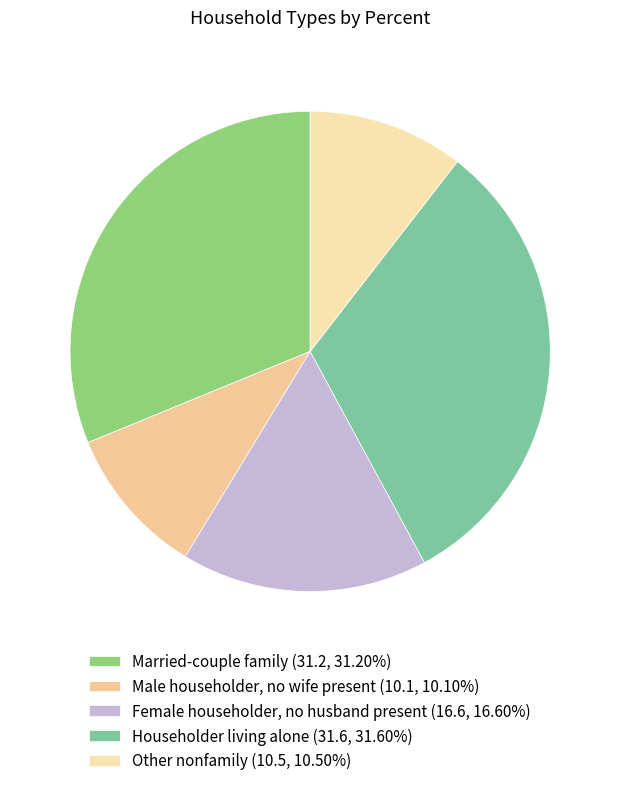

How many segments does this pie chart have?

5